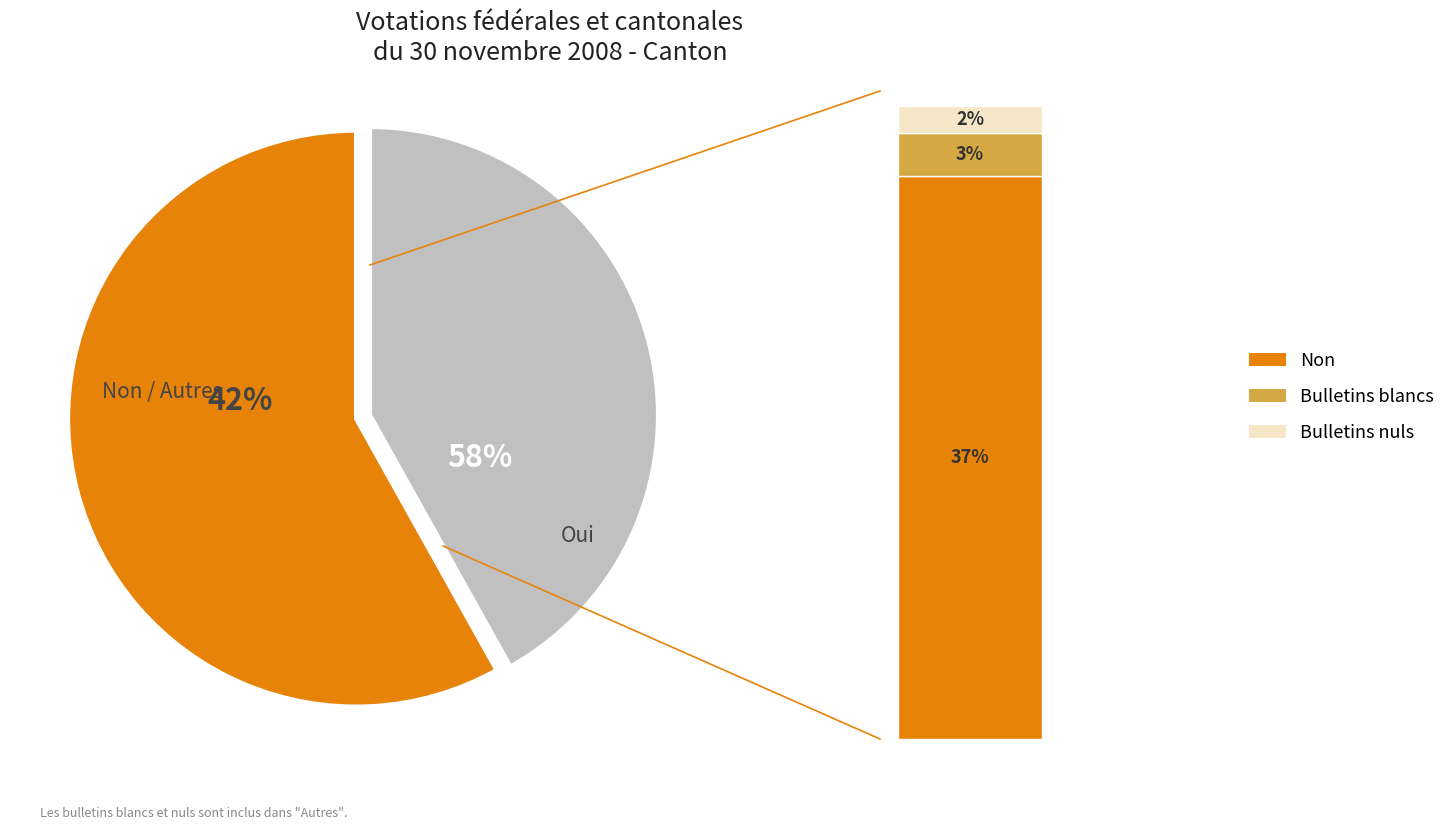

Is there any slice that represents more than half of the pie?

Yes